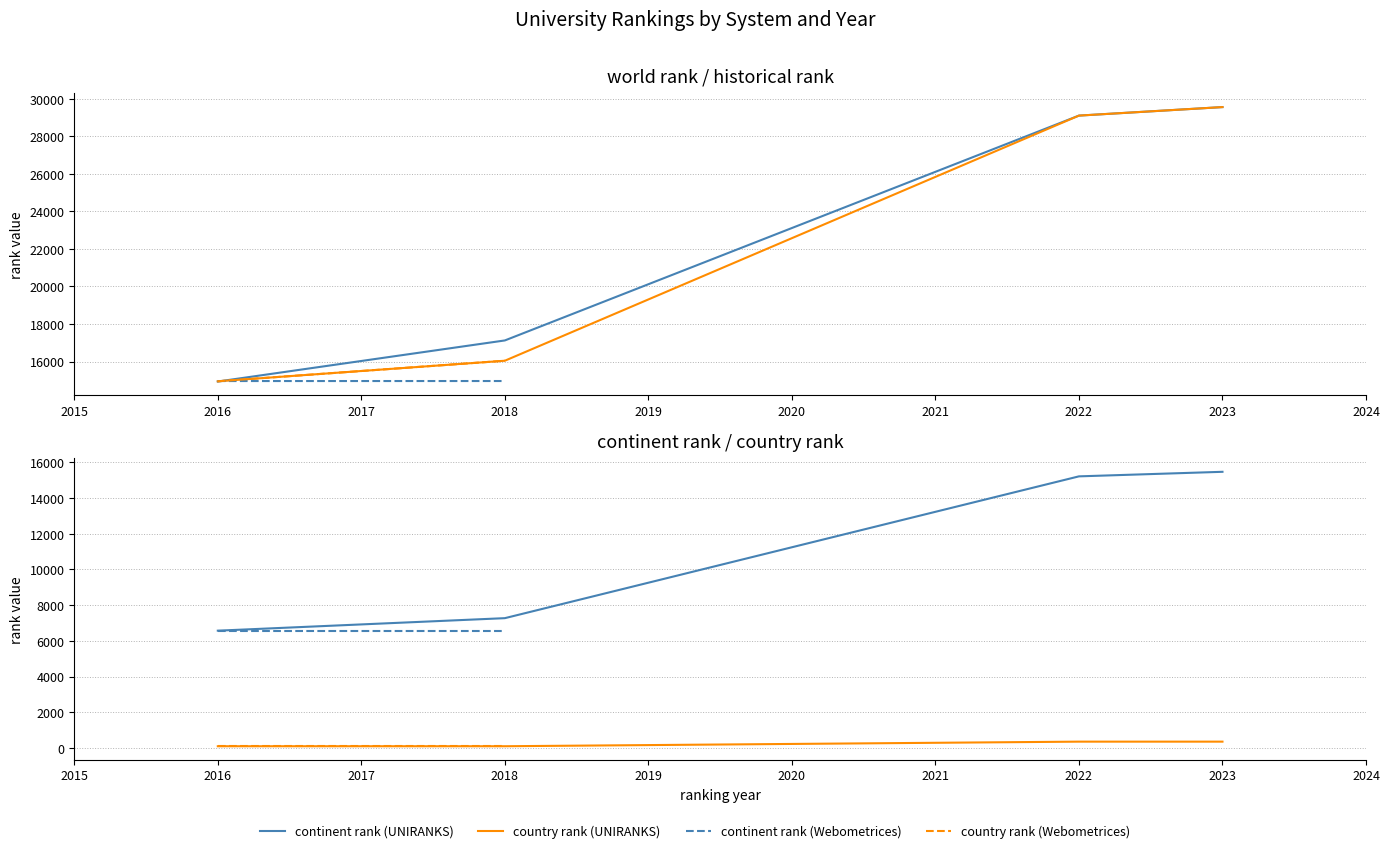

Where does the world rank series first go above 17124?

2022 UNIRANKS